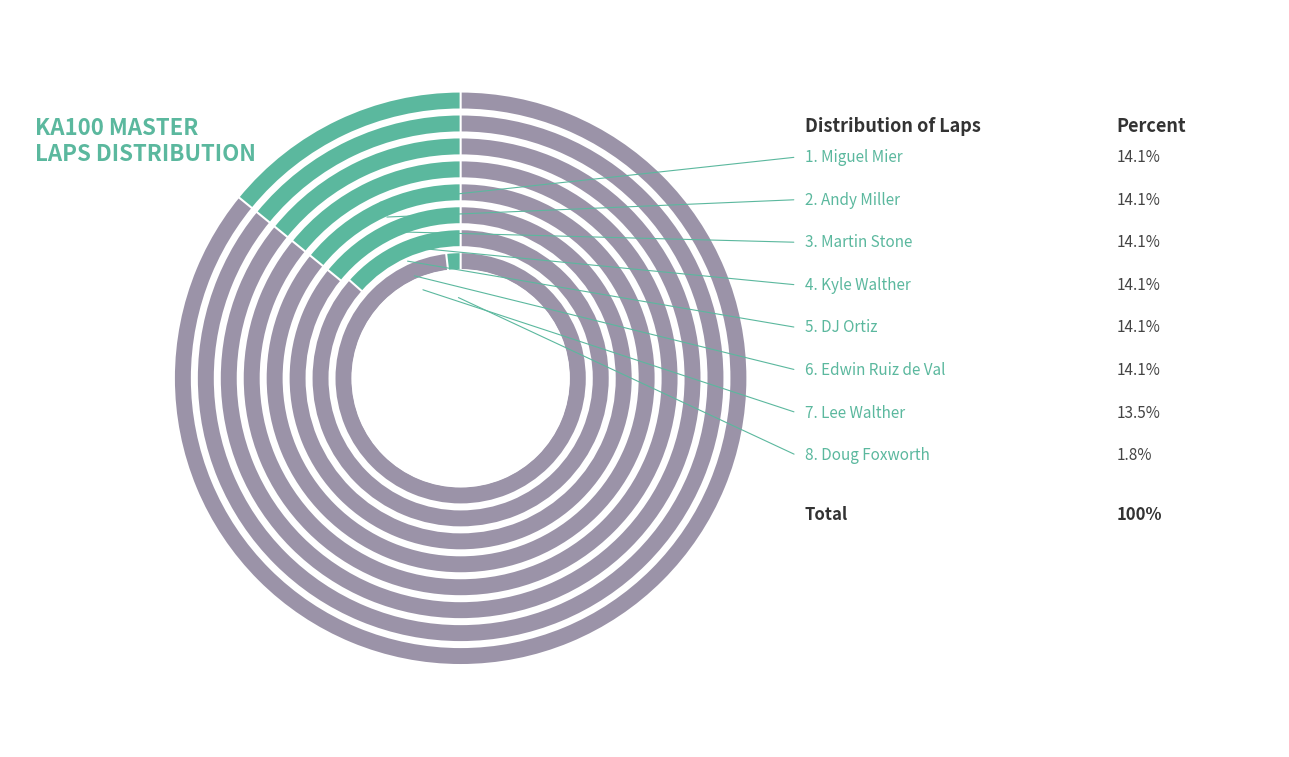

How much of the chart is everything except Edwin Ruiz de Val?

85.9%